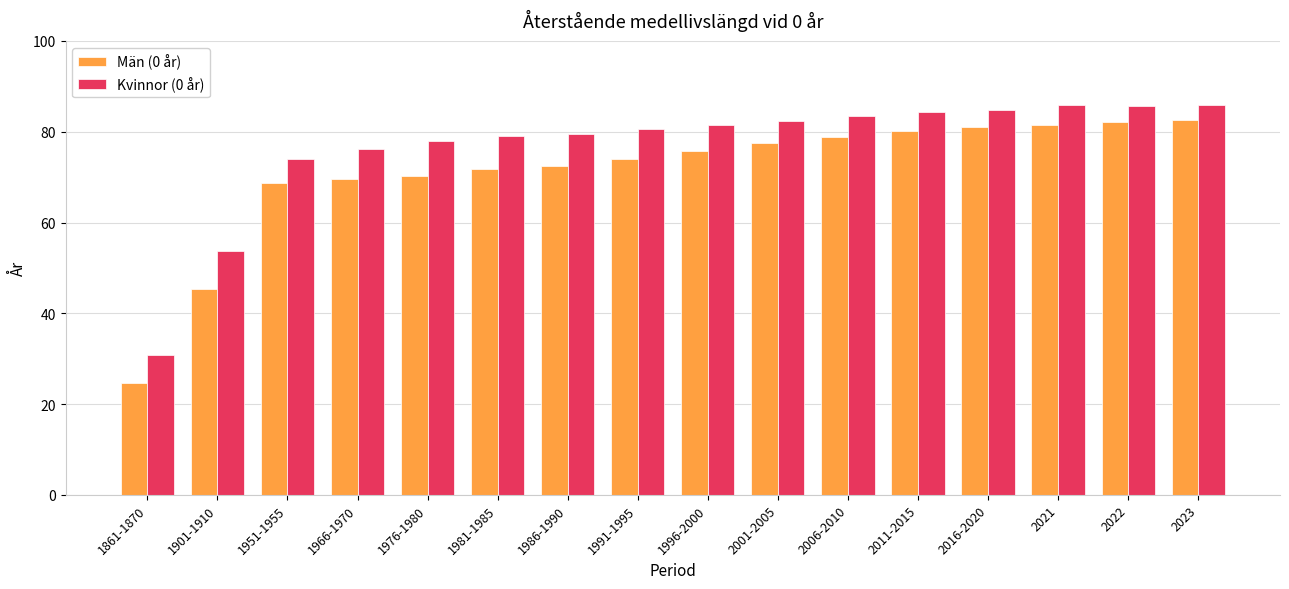

At which label does Män (0 år) first exceed 75?

1996-2000